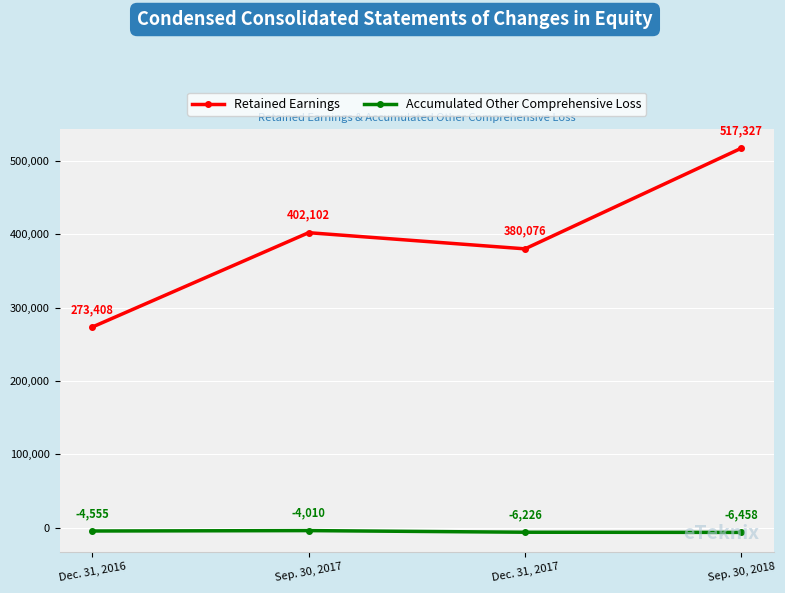

What is the total value across all series at Dec. 31, 2016?

268853